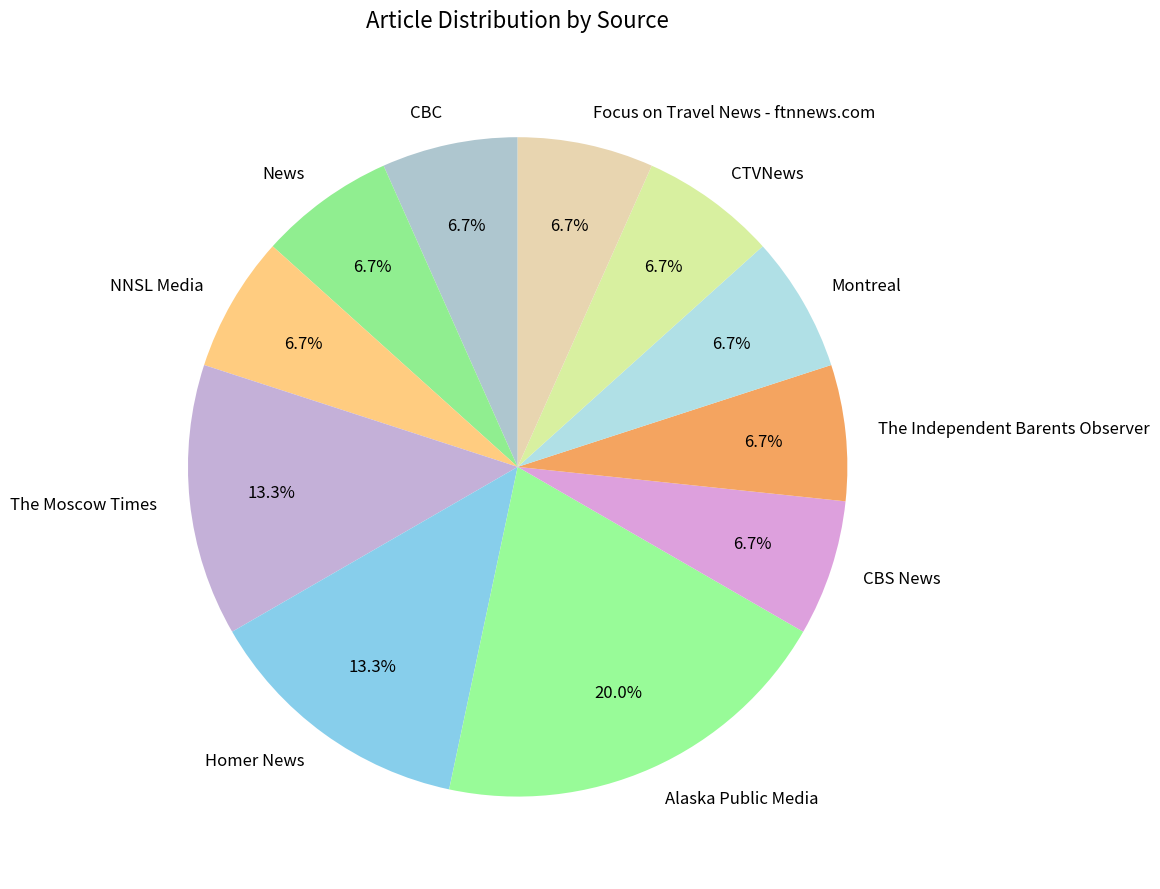

Which category has the biggest portion of the pie?

Alaska Public Media